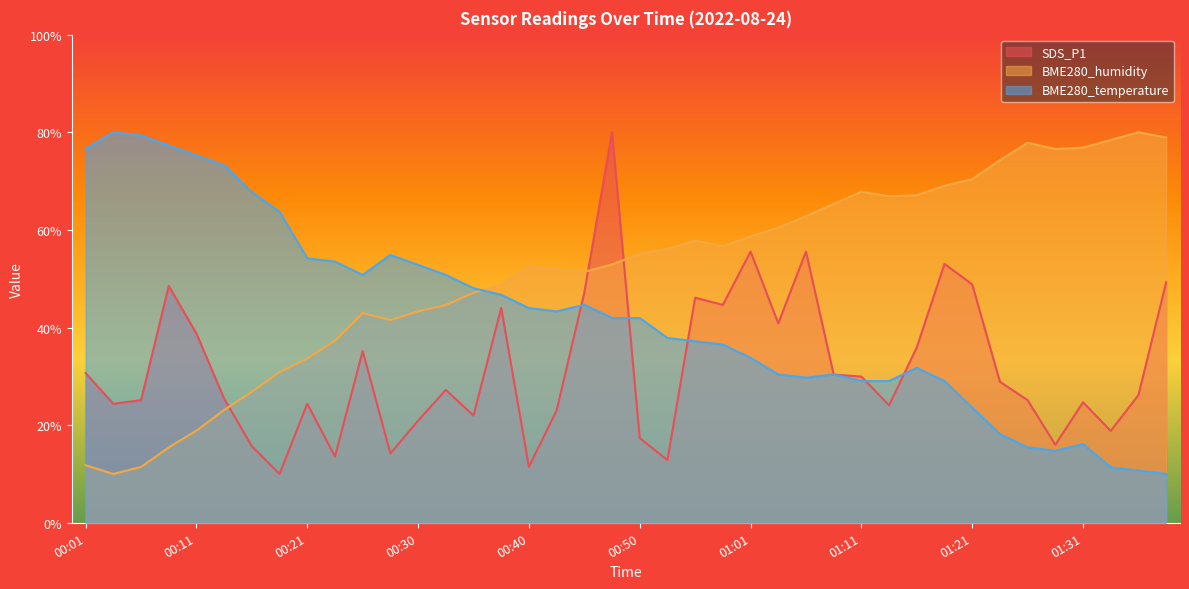

Is the value of BME280_temperature at 00:03 greater than the value of BME280_humidity at 01:26?

Yes